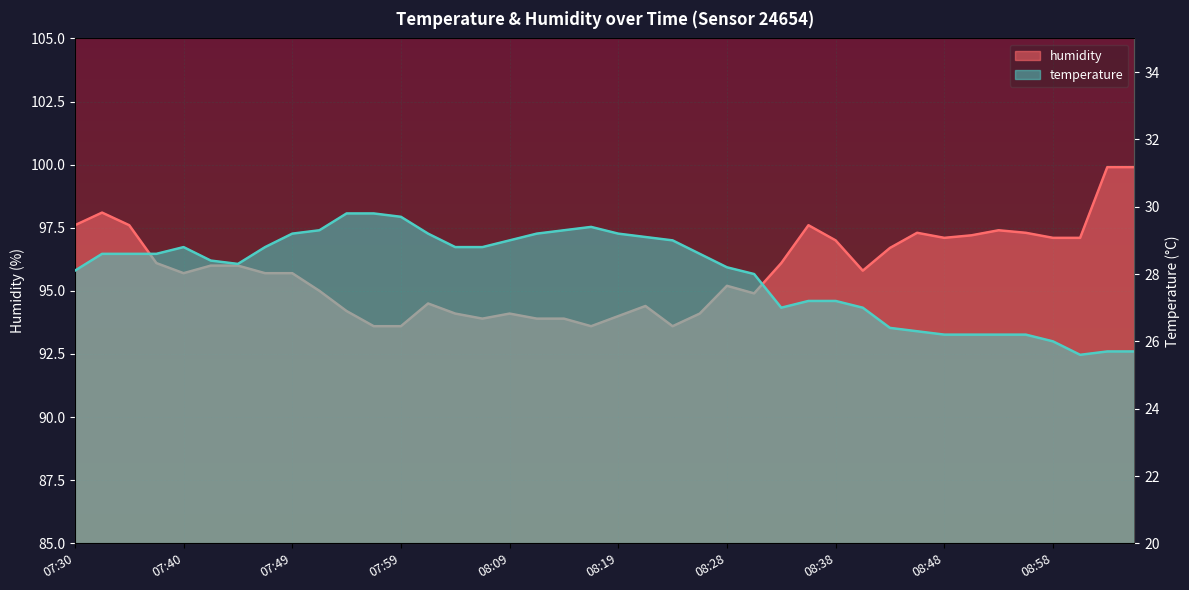

Reading left to right, transcribe all the data shown in this chart.

temperature: 07:30=28.1	07:32=28.6	07:35=28.6	07:37=28.6	07:40=28.8	07:42=28.4	07:44=28.3	07:47=28.8	07:49=29.2	07:52=29.3	07:54=29.8	07:57=29.8	07:59=29.7	08:02=29.2	08:04=28.8	08:06=28.8	08:09=29.0	08:11=29.2	08:14=29.3	08:16=29.4	08:19=29.2	08:21=29.1	08:23=29.0	08:26=28.6	08:28=28.2	08:31=28.0	08:33=27.0	08:36=27.2	08:38=27.2	08:41=27.0	08:43=26.4	08:46=26.3	08:48=26.2	08:51=26.2	08:53=26.2	08:56=26.2	08:58=26.0	09:00=25.6	09:03=25.7	09:05=25.7
humidity: 07:30=97.6	07:32=98.1	07:35=97.6	07:37=96.1	07:40=95.7	07:42=96.0	07:44=96.0	07:47=95.7	07:49=95.7	07:52=95.0	07:54=94.2	07:57=93.6	07:59=93.6	08:02=94.5	08:04=94.1	08:06=93.9	08:09=94.1	08:11=93.9	08:14=93.9	08:16=93.6	08:19=94.0	08:21=94.4	08:23=93.6	08:26=94.1	08:28=95.2	08:31=94.9	08:33=96.1	08:36=97.6	08:38=97.0	08:41=95.8	08:43=96.7	08:46=97.3	08:48=97.1	08:51=97.2	08:53=97.4	08:56=97.3	08:58=97.1	09:00=97.1	09:03=99.9	09:05=99.9